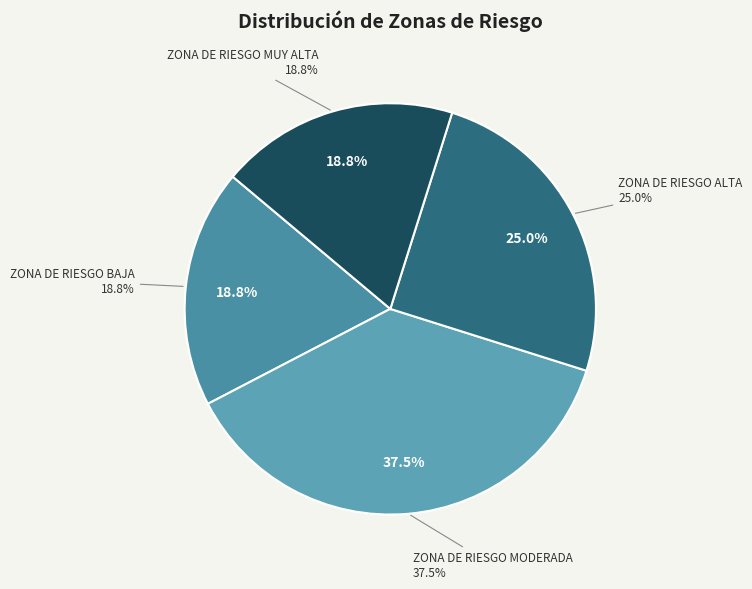

To the nearest percent, what percentage of the pie is ZONA DE RIESGO BAJA?

19%